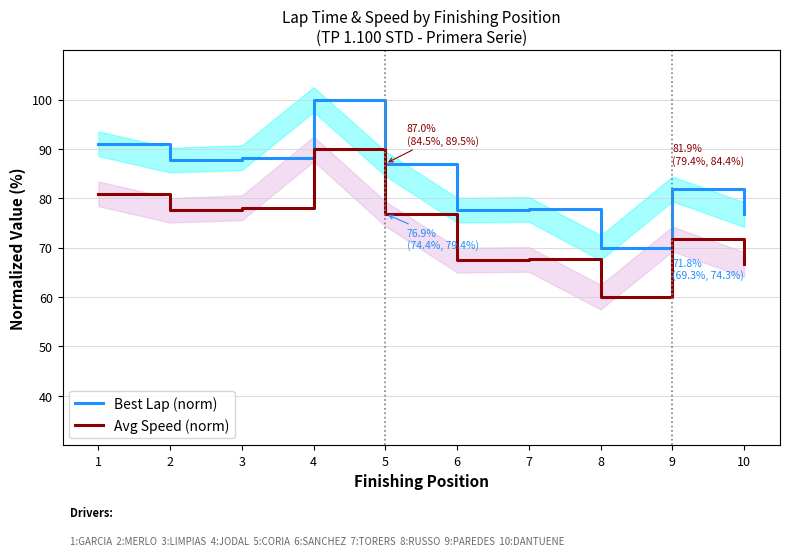

Count the number of data series in this chart.

2